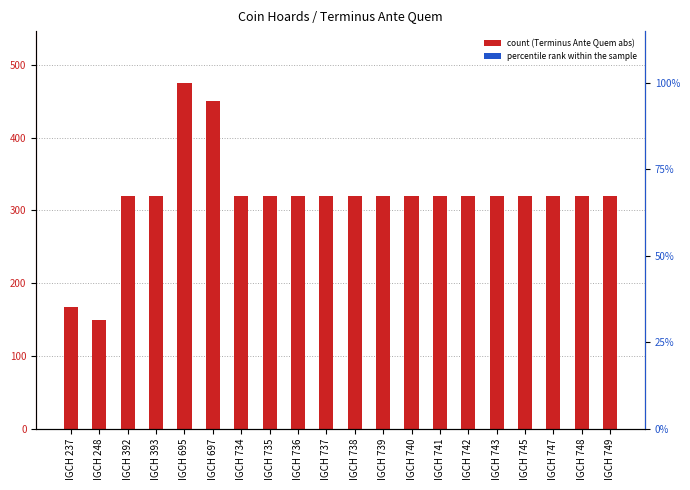

Between IGCH 741 and IGCH 738, which is larger?

IGCH 741